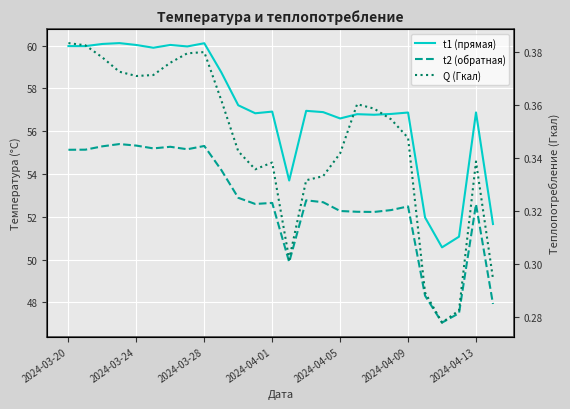

Reading right to left, list all the values displayed in this chart.

t1 (прямая): 51.7	56.9	51.1	50.6	52.0	56.9	56.8	56.8	56.8	56.6	56.9	57.0	53.7	56.9	56.8	57.2	58.8	60.1	60.0	60.0	59.9	60.0	60.1	60.1	60.0	60.0
t2 (обратная): 47.9	52.6	47.5	47.1	48.3	52.5	52.3	52.2	52.2	52.3	52.7	52.8	49.9	52.6	52.6	52.9	54.2	55.3	55.2	55.3	55.2	55.3	55.4	55.3	55.1	55.1
Q (Гкал): 0.3	0.3	0.3	0.3	0.3	0.3	0.4	0.4	0.4	0.3	0.3	0.3	0.3	0.3	0.3	0.3	0.4	0.4	0.4	0.4	0.4	0.4	0.4	0.4	0.4	0.4